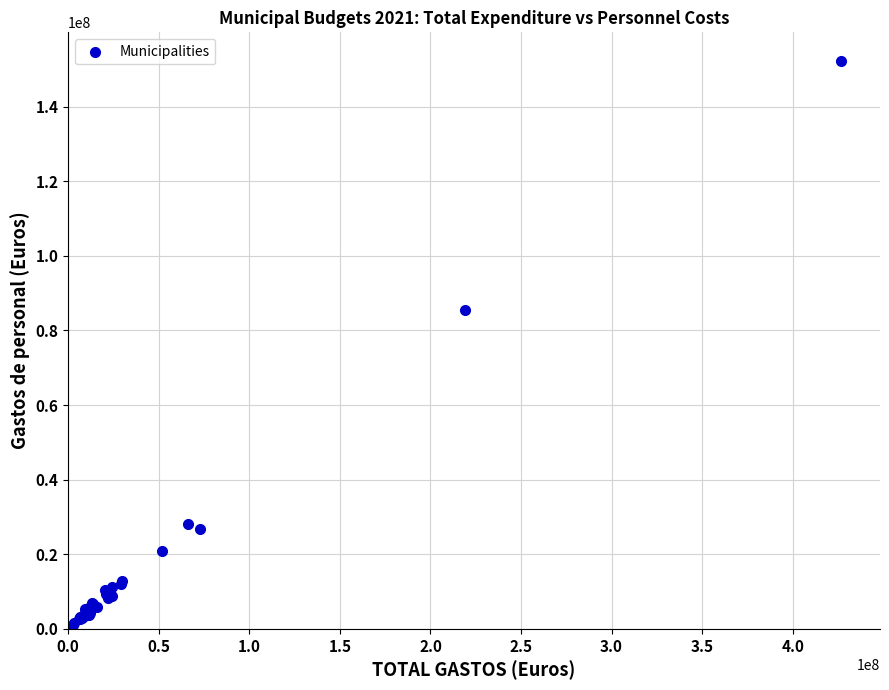

What Y value in the scatter plot is closest to 76283536?

85571037.0